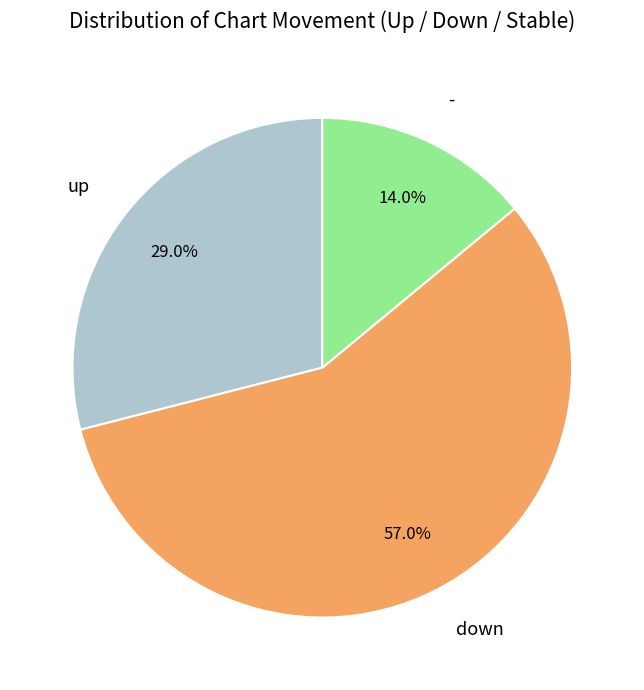

Approximately how many times larger is the value at up compared to down?

0.5